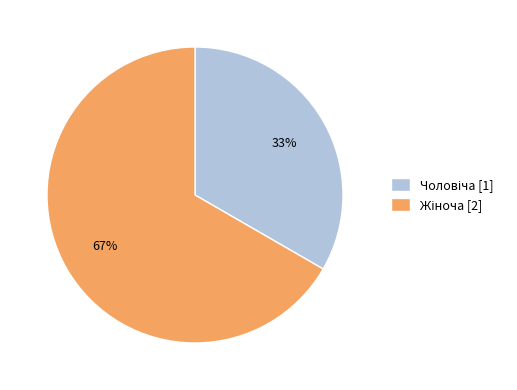

Is there any slice that represents more than half of the pie?

Yes